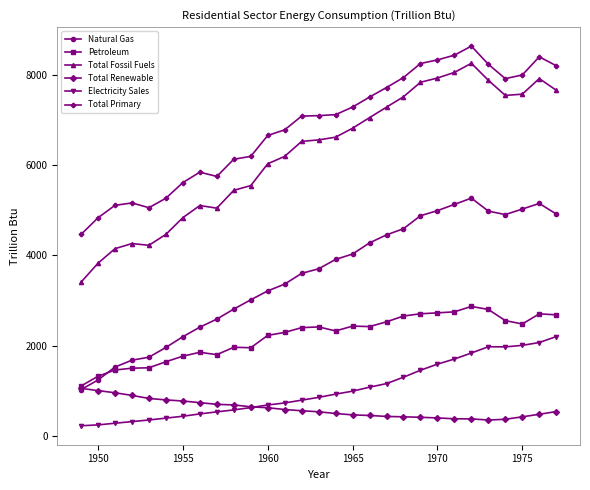

What are all the series names shown in the legend?

Natural Gas, Petroleum, Total Fossil Fuels, Total Renewable, Electricity Sales, Total Primary